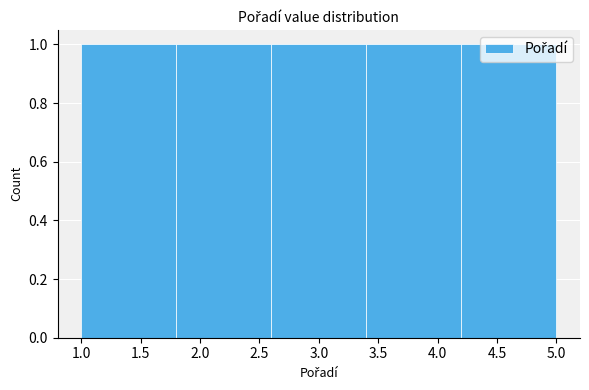

How tall is the bar that spans 3.4 to 4.2 on the x-axis? The values are not printed on the chart, so give them approximately, as read against the axis.

1